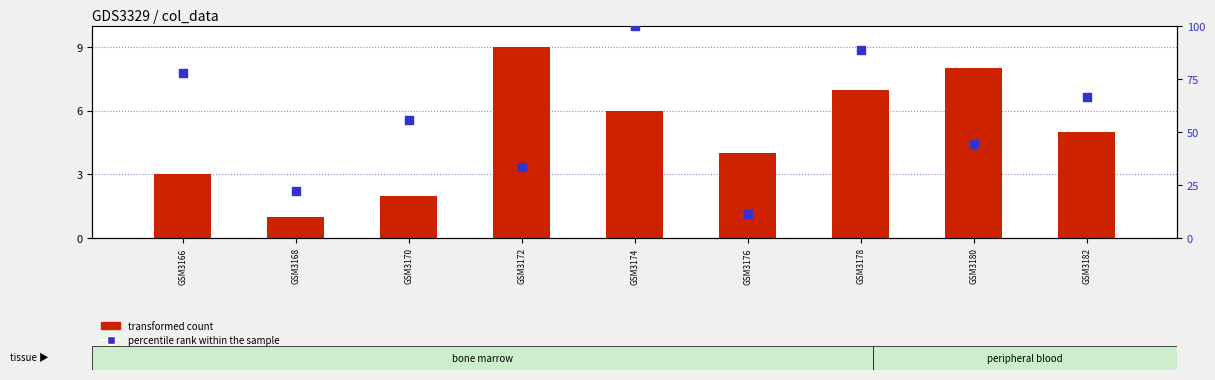

Which series reaches the maximum Y coordinate?

percentile rank within the sample